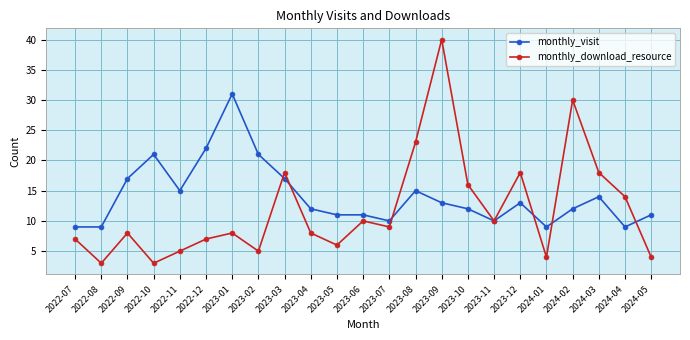

Where do monthly_visit and monthly_download_resource first cross each other?

2023-02 and 2023-03